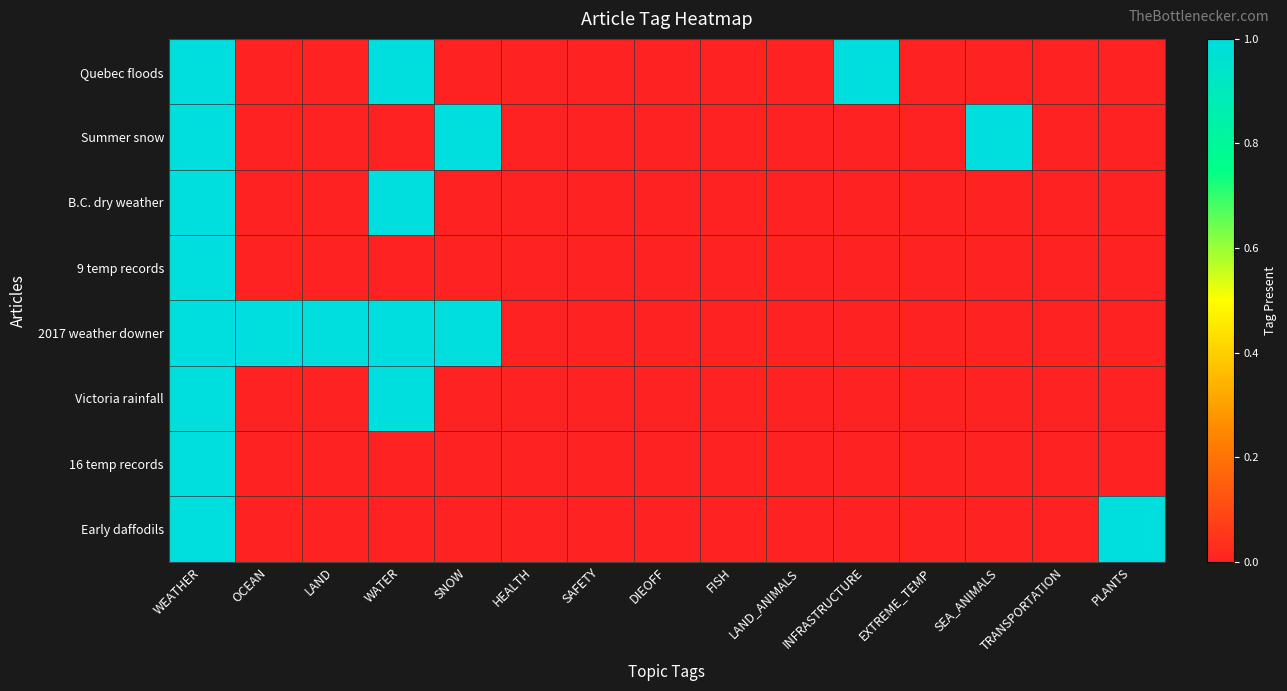

Which category has the lowest value across all series?

OCEAN